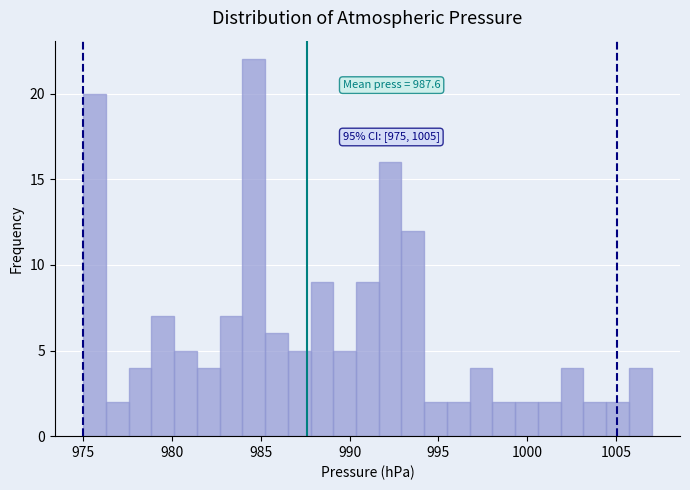

Around what value on the x-axis is the tallest bar? Give the approximate position of its centre, as read against the axis.

984.5